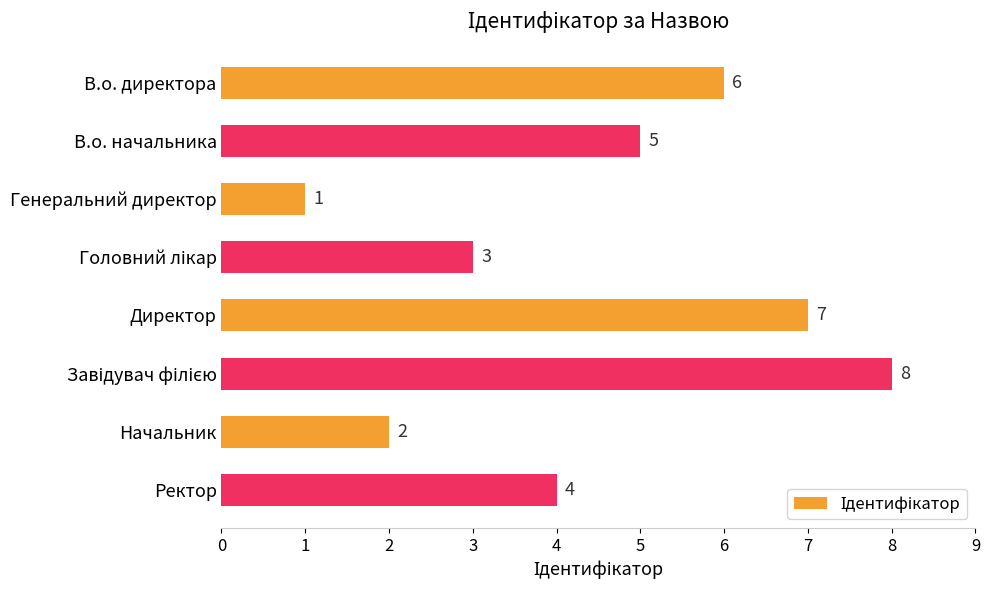

How many distinct data groups are displayed?

1